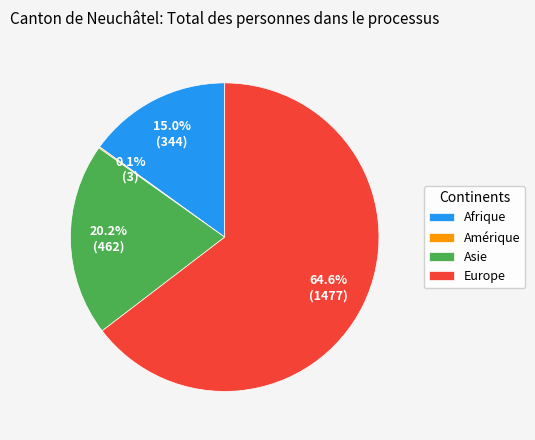

Is there any slice that represents more than half of the pie?

Yes